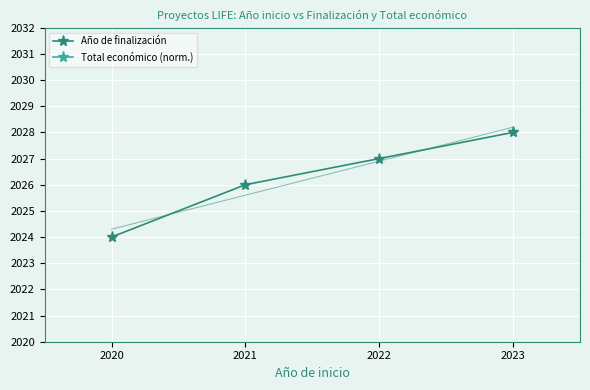

The value of Año de finalización at 2023 is 2028. True or false?

True